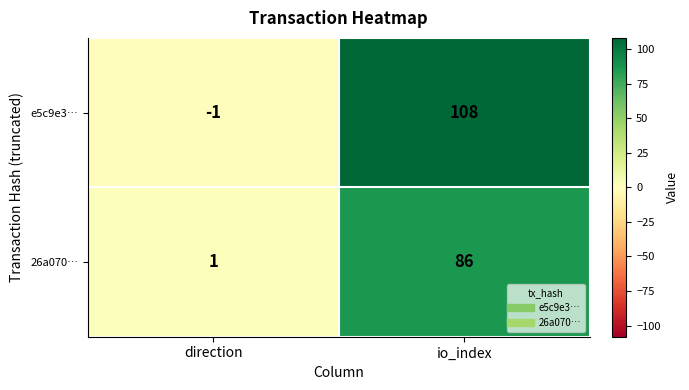

What is the minimum value shown in the chart?

-1